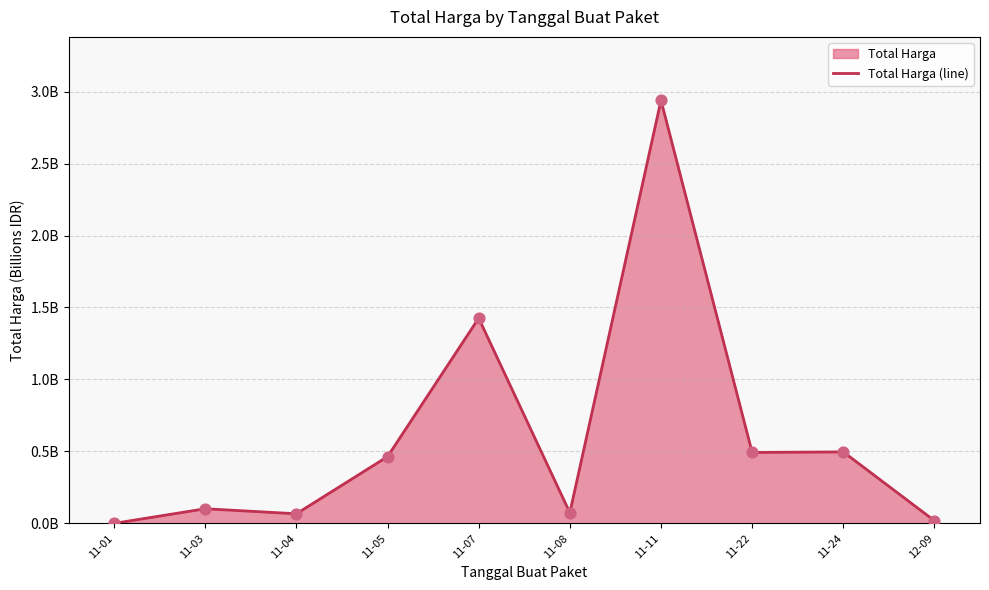

Which has a higher value, 11-04 or 11-07?

11-07